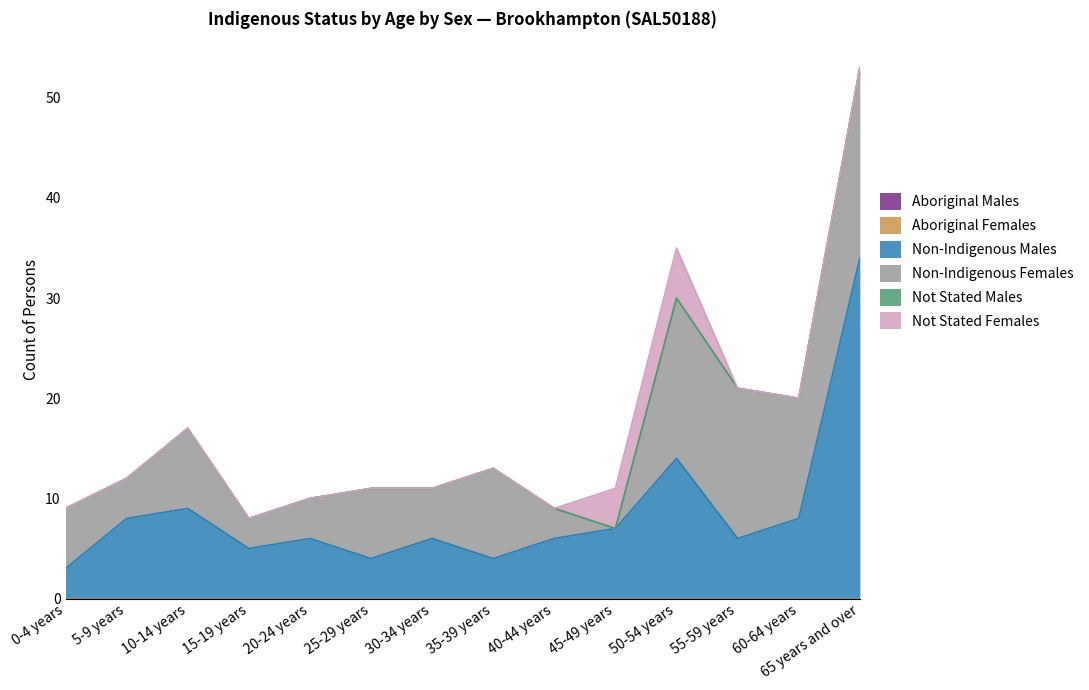

Where does the Non-Indigenous Females series first go above 7?

10-14 years